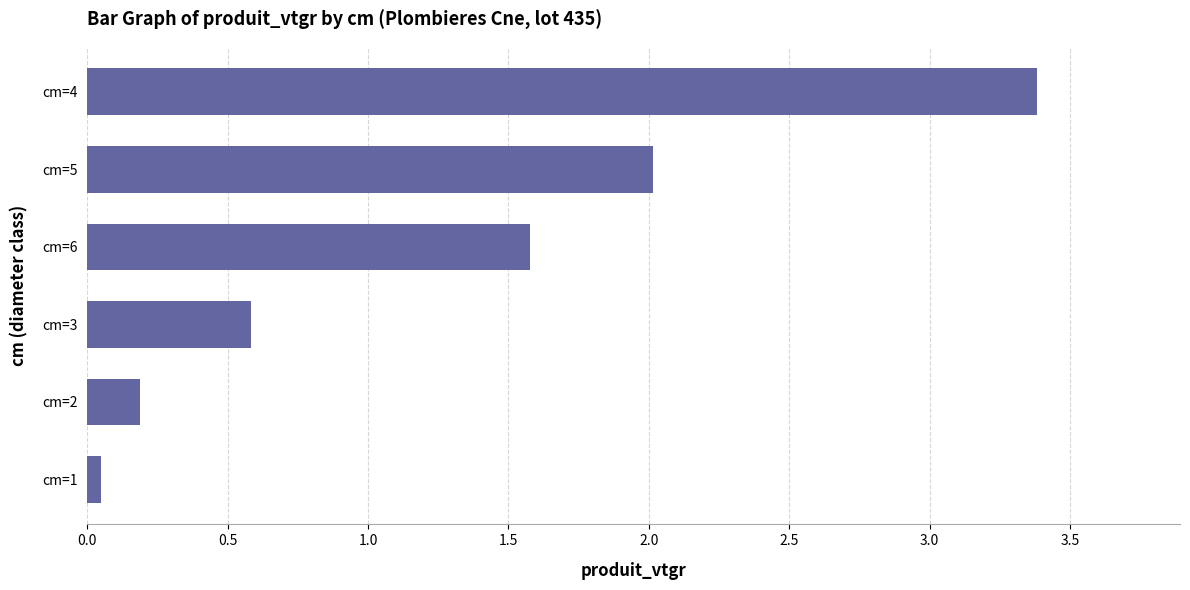

The value at cm=3 is 1.0. True or false?

False